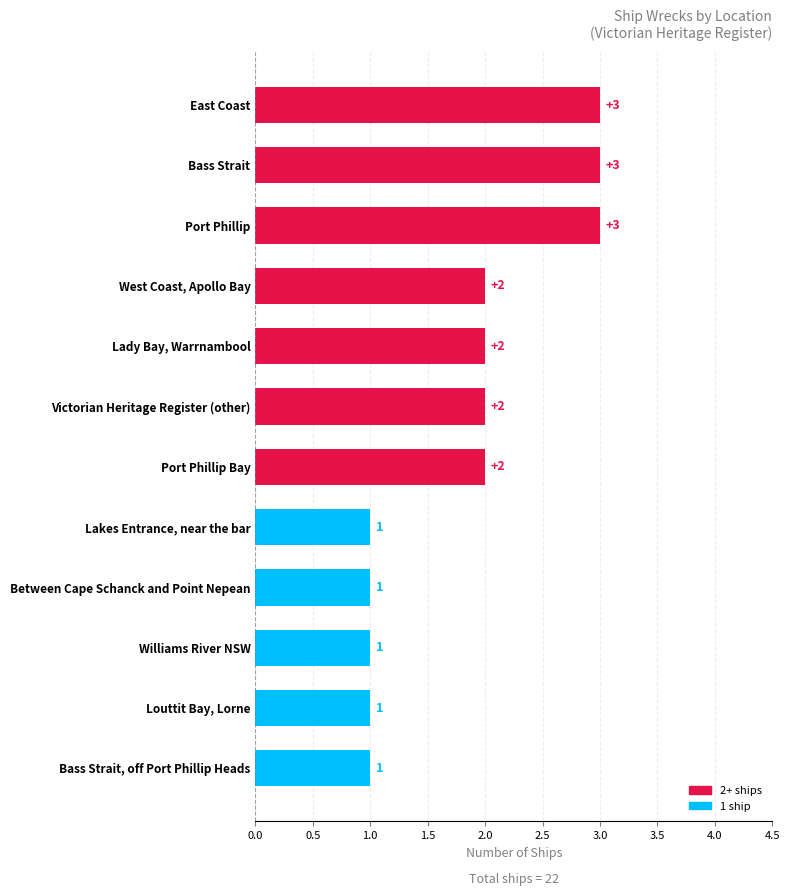

The chart shows a value of 3 at Lady Bay, Warrnambool. True or false?

False